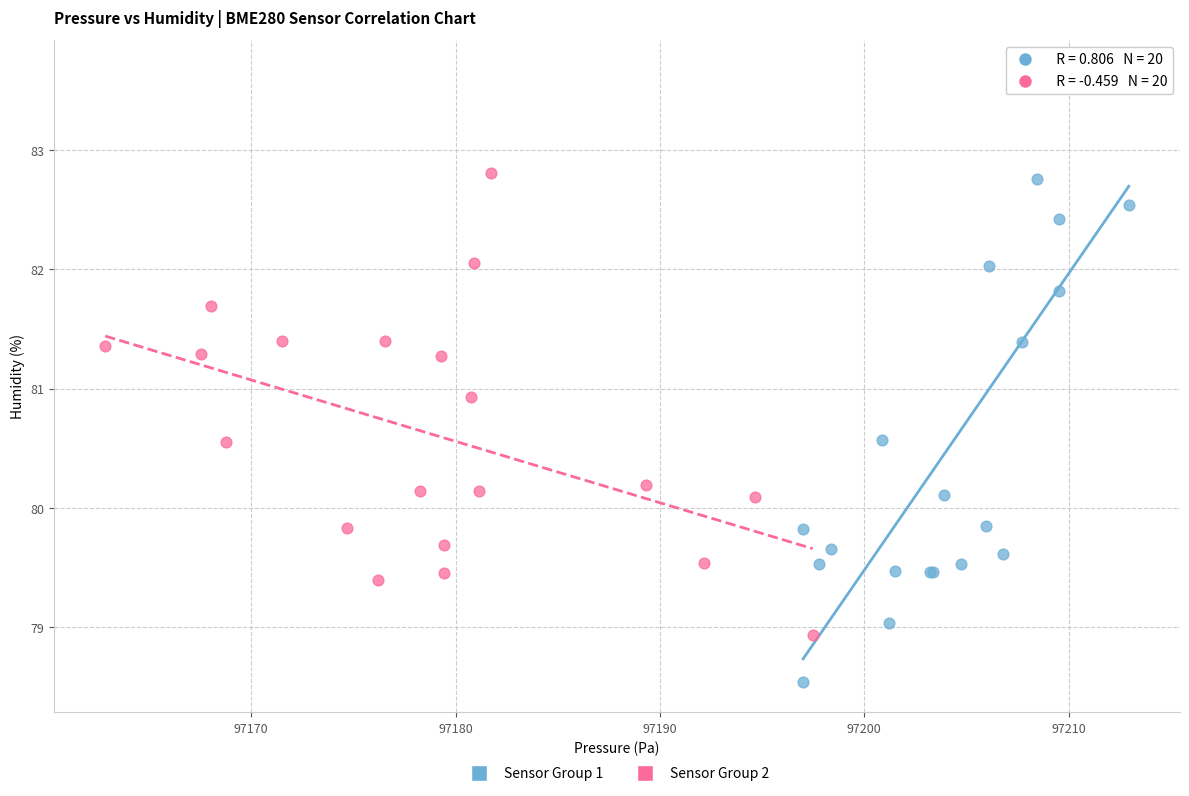

Which series contains the lowest Y value?

Sensor Group 1